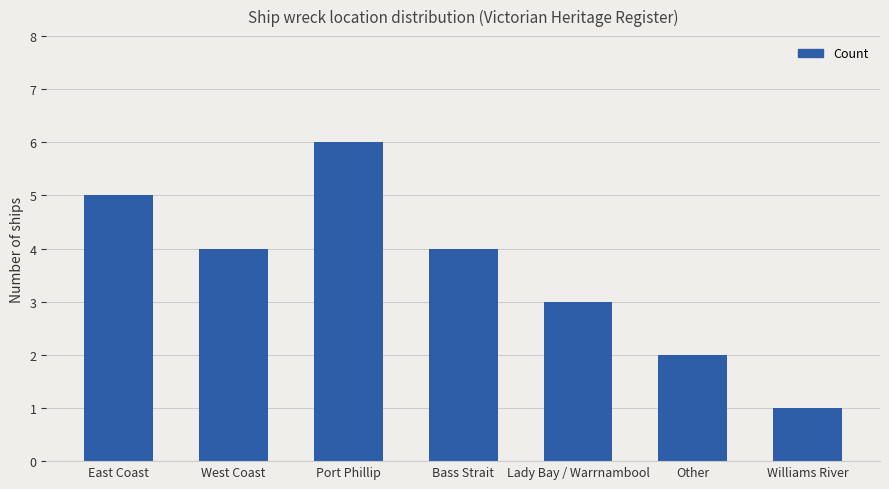

What is the approximate value at Williams River?

1